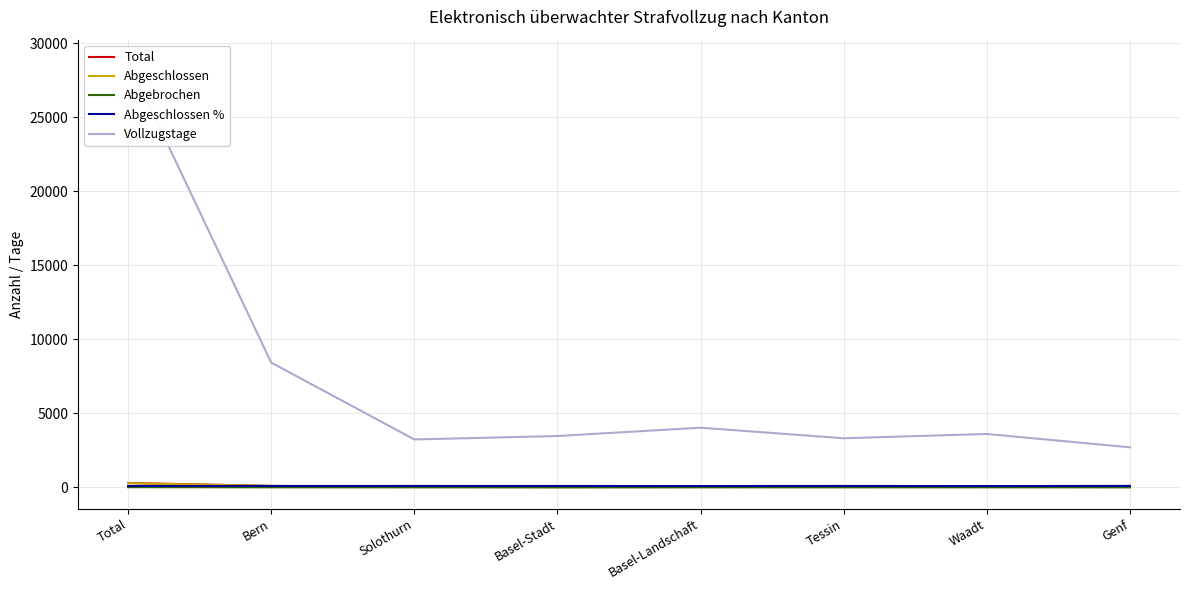

Read the Abgebrochen value at Bern.

5.0